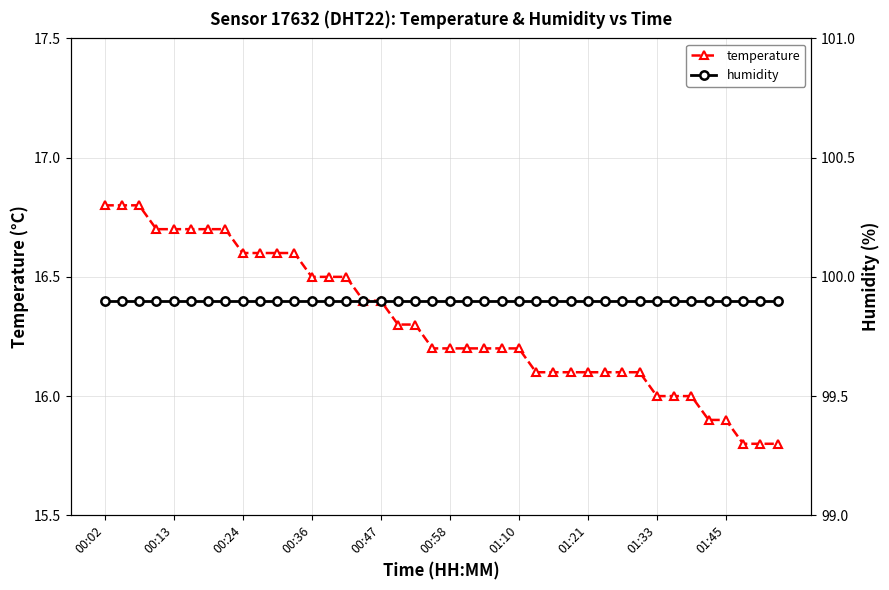

True or false: temperature has a value of 21.0 at 27.

False